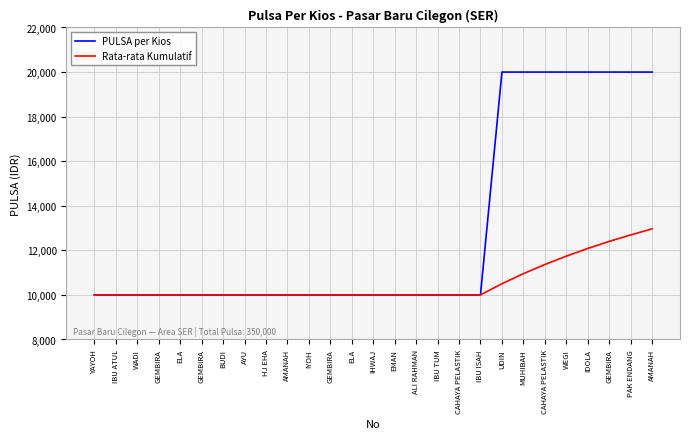

What is the difference between the PULSA per Kios values at CAHAYA PELASTIK and IBU ATUL?

10000.0